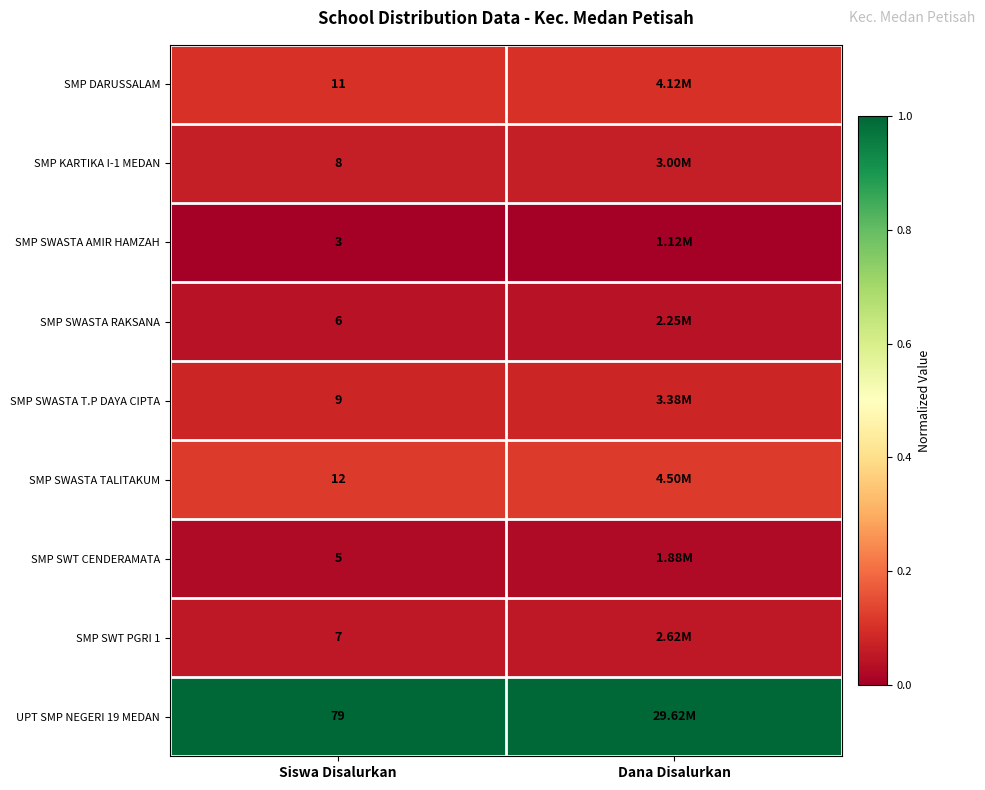

List the labels in order of SMP SWASTA AMIR HAMZAH value, smallest first.

Siswa Disalurkan, Dana Disalurkan